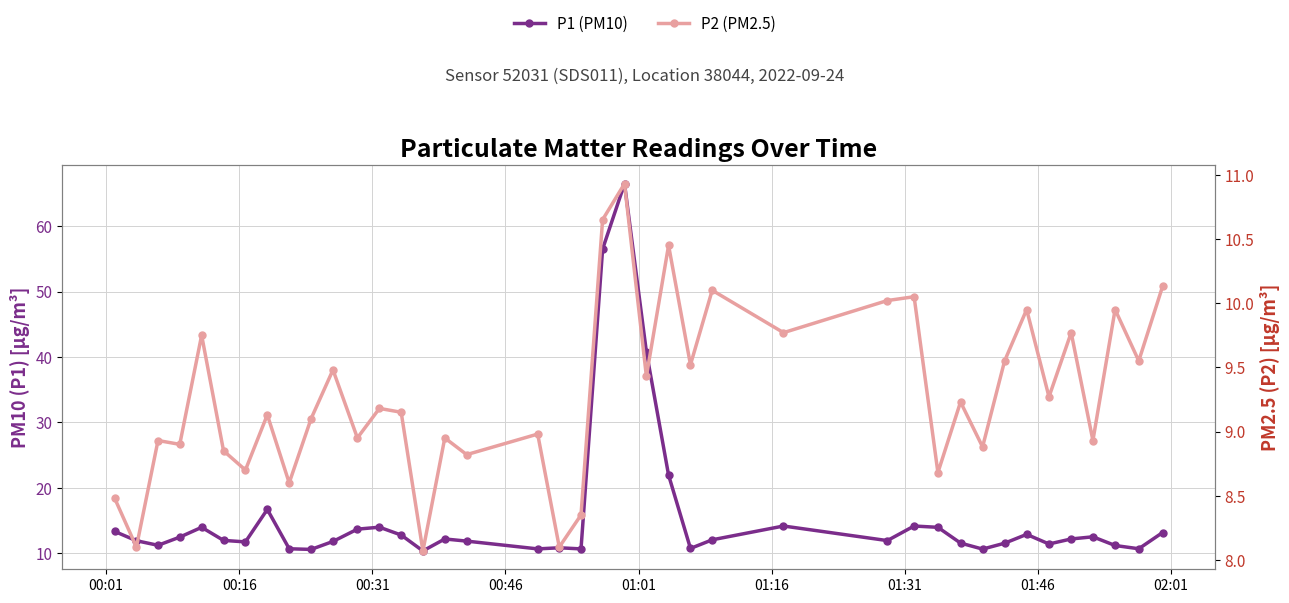

How many categories are shown in the chart?

40